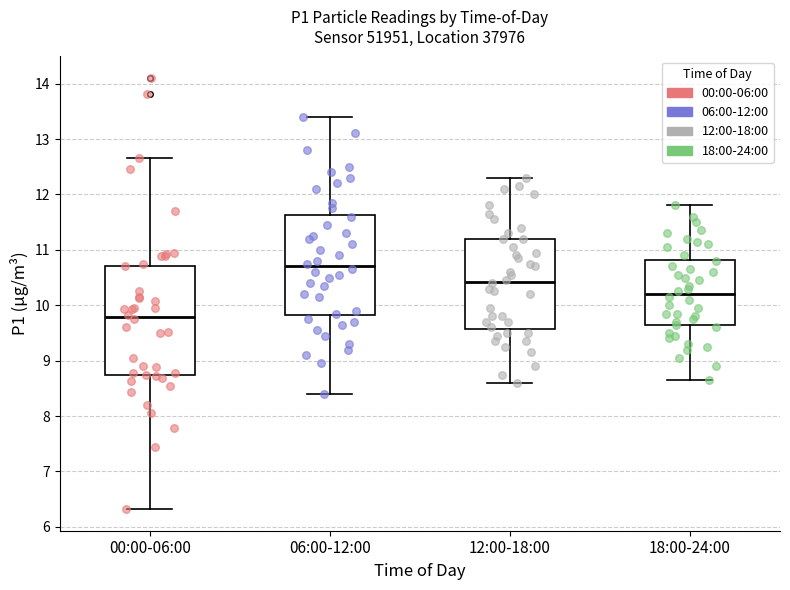

Where does the median line of the box for 00:00-06:00 sit on the y-axis? The values are not printed on the chart, so give them approximately, as read against the axis.

9.8